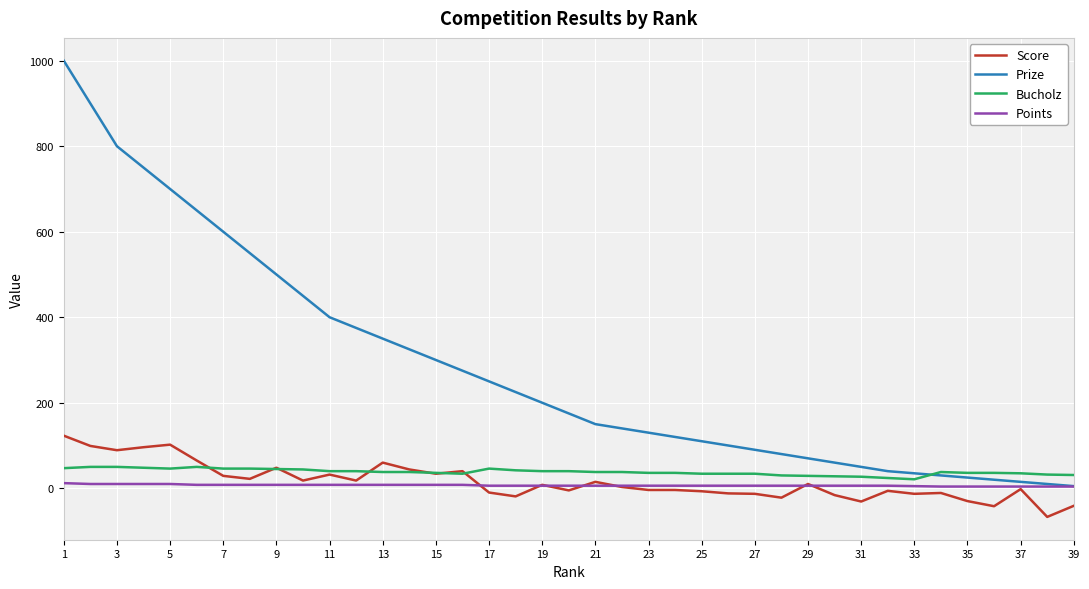

Which series has the widest spread of values?

Prize